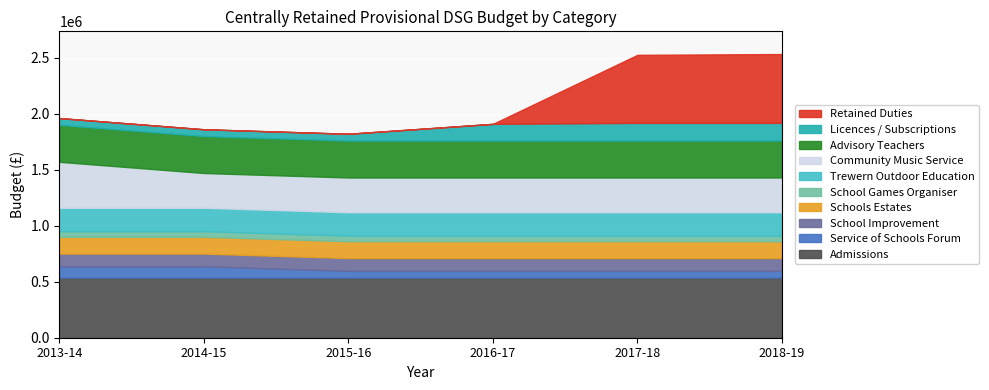

Reading left to right, transcribe all the data shown in this chart.

2013-14 Budget: 536800	100000	113800	150000	50000	209000	410000	330000	60200	0
2014-15 Budget: 536800	100000	113800	150000	50000	209000	310000	330000	60200	0
2015-16 Budget: 536800	60000	113800	150000	50000	209000	310000	330000	60200	0
2016-17 Budget: 536800	60000	113800	150000	50000	209000	310000	330000	148600	0
2017-18 Budget: 536800	60000	113800	150000	50000	209000	310000	330000	157400	607100
2018-19 Budget: 536800	60000	113800	150000	50000	209000	310000	330000	157400	614300